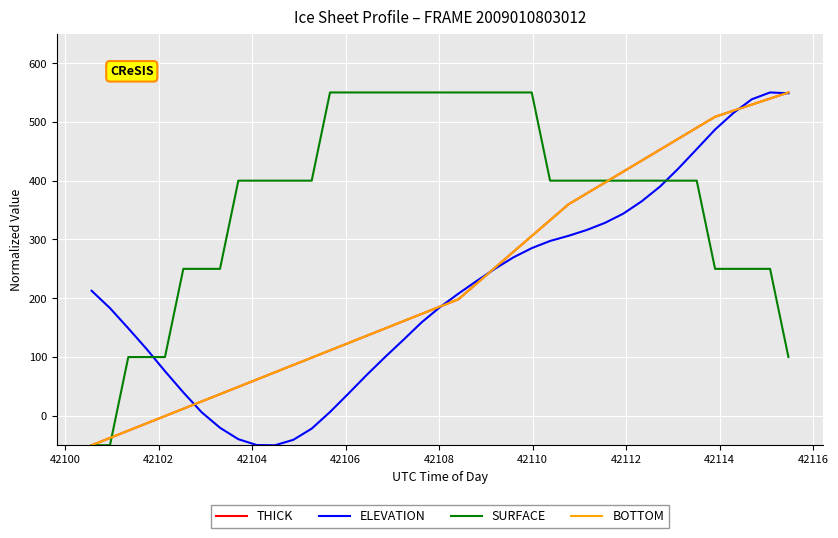

Which series has the largest total across all categories?

SURFACE